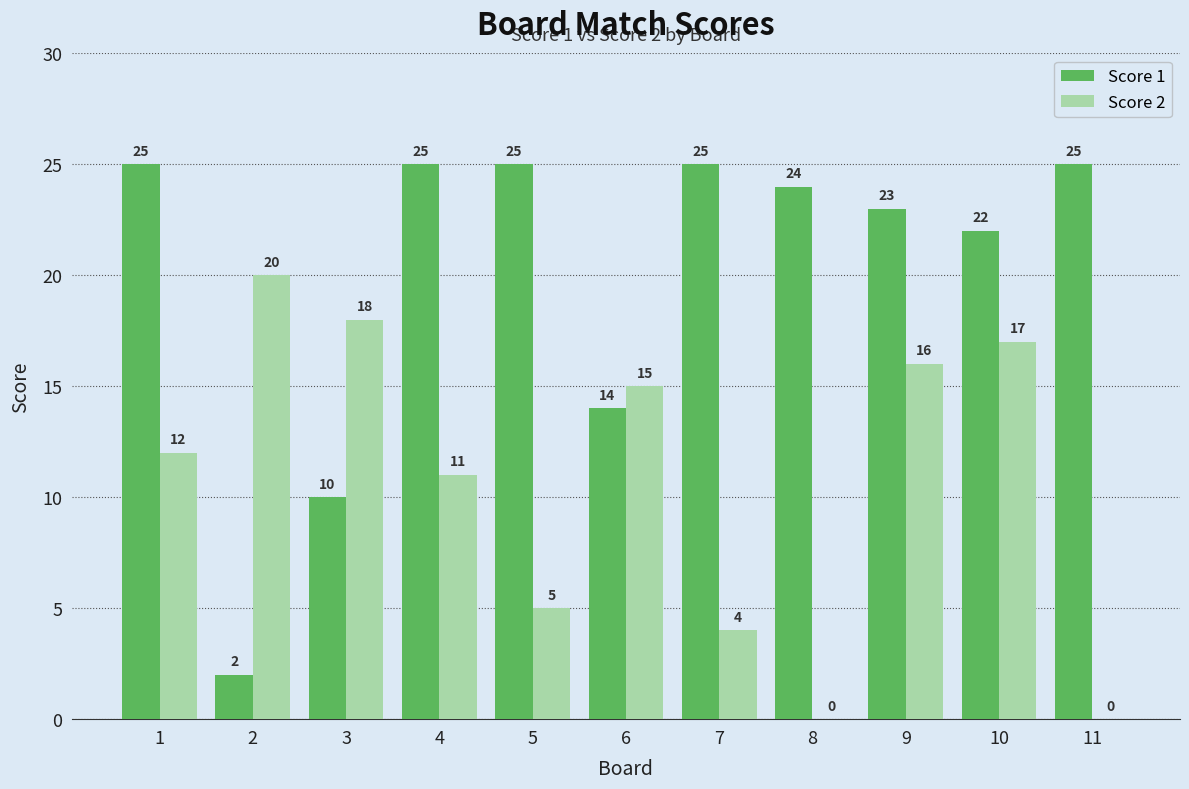

What is the average value of the Score 1 series?

20